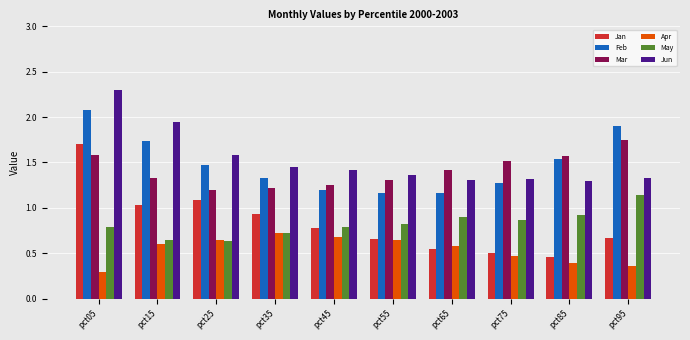

What is the sum of all Feb values?

14.9